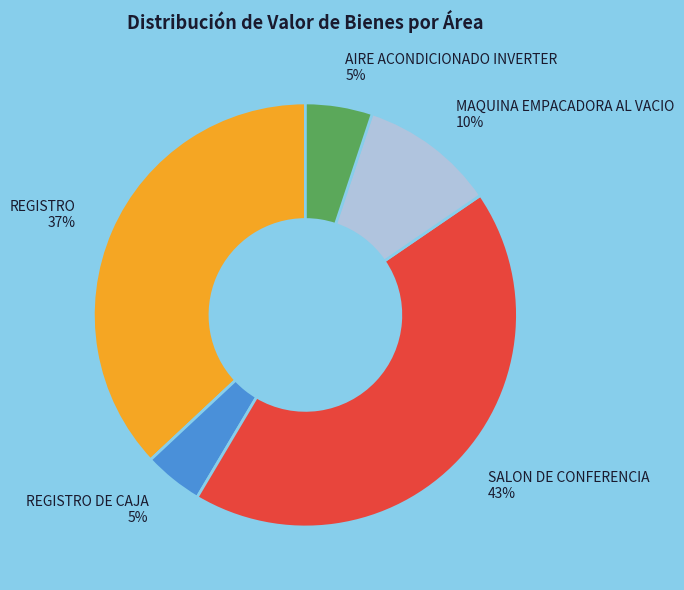

What is the ratio of the value at MAQUINA EMPACADORA AL VACIO to the value at REGISTRO?

0.3